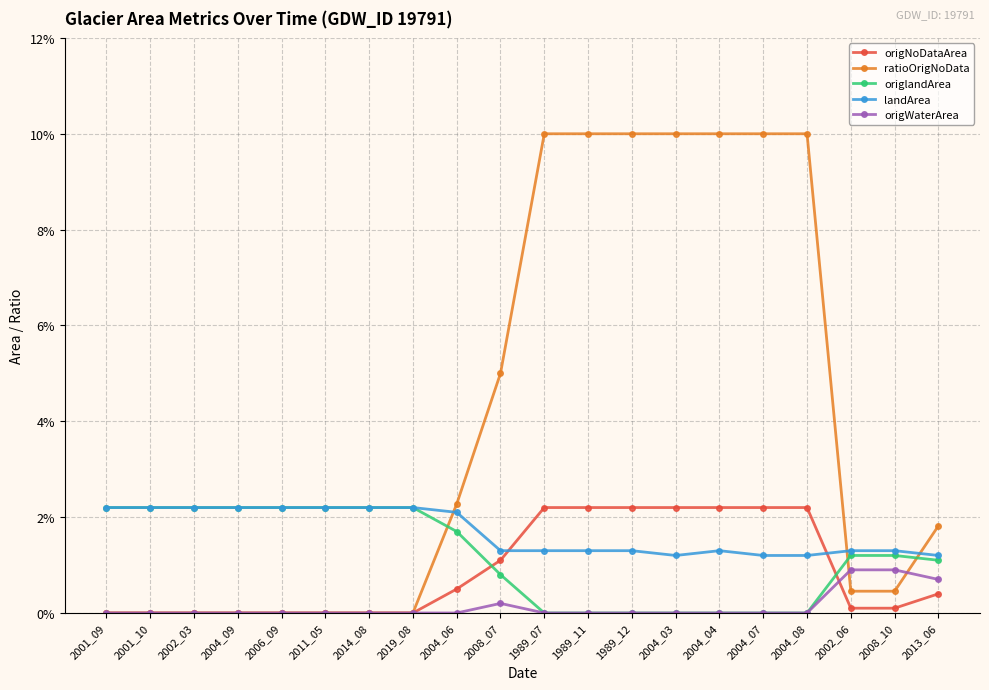

Between 2002_06 and 2002_03, which is larger?

2002_06